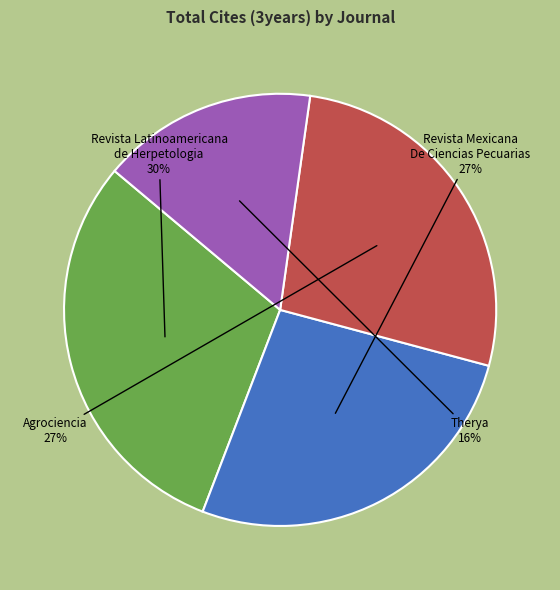

What percentage is the Therya slice, to the nearest percent?

16%